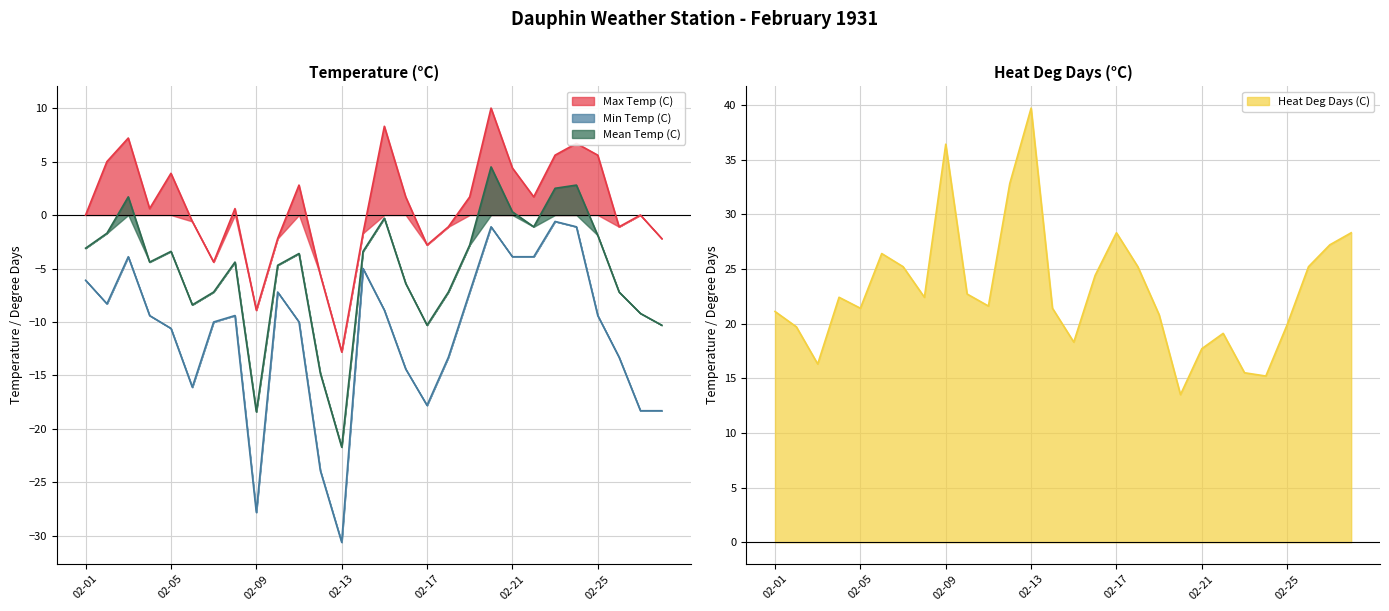

What is the minimum value shown in the chart?

-30.6